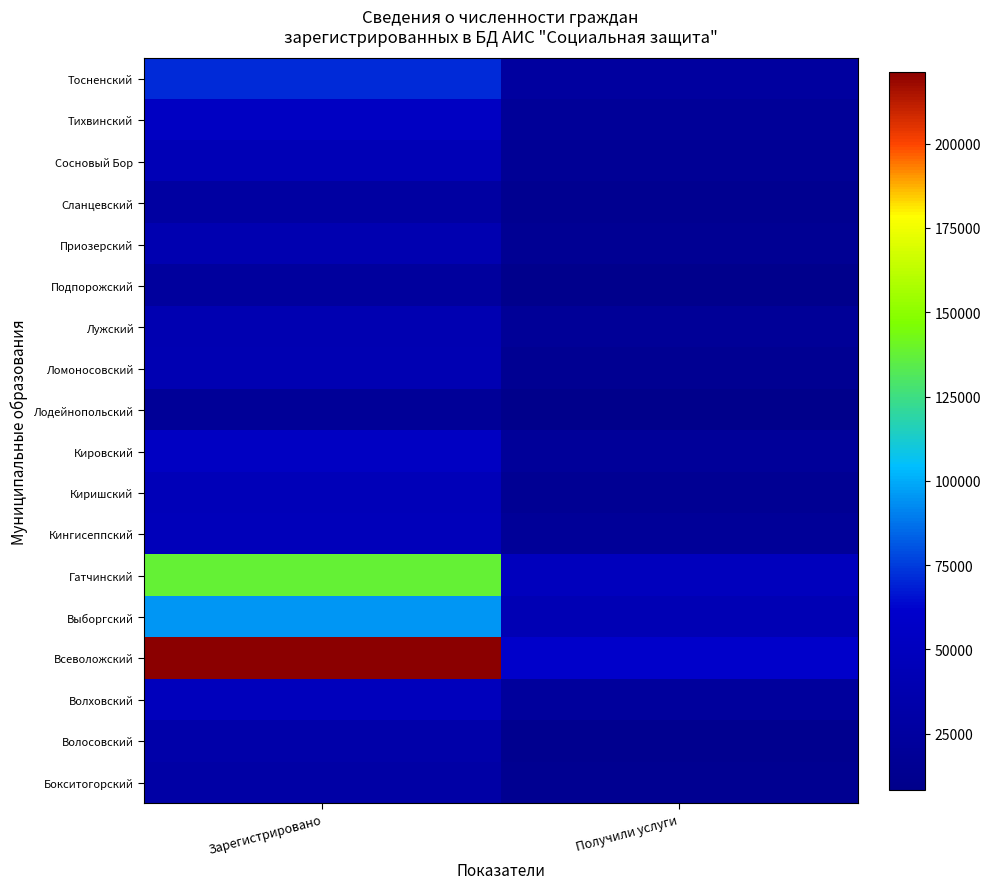

List the series in order of their peak value, highest first.

Всеволожский, Гатчинский, Выборгский, Тосненский, Кировский, Тихвинский, Волховский, Кингисеппский, Киришский, Сосновый Бор, Ломоносовский, Лужский, Приозерский, Волосовский, Бокситогорский, Сланцевский, Подпорожский, Лодейнопольский